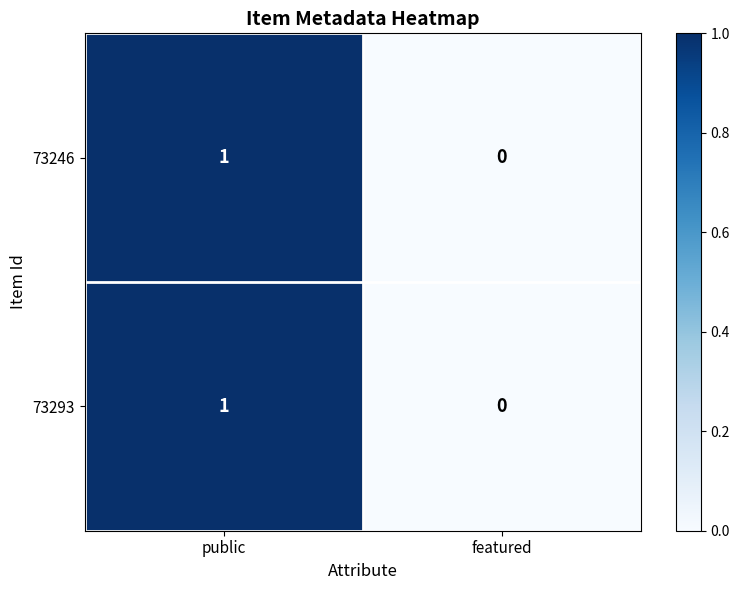

Reading left to right, what are all the values shown in this chart?

73246: 1	0
73293: 1	0